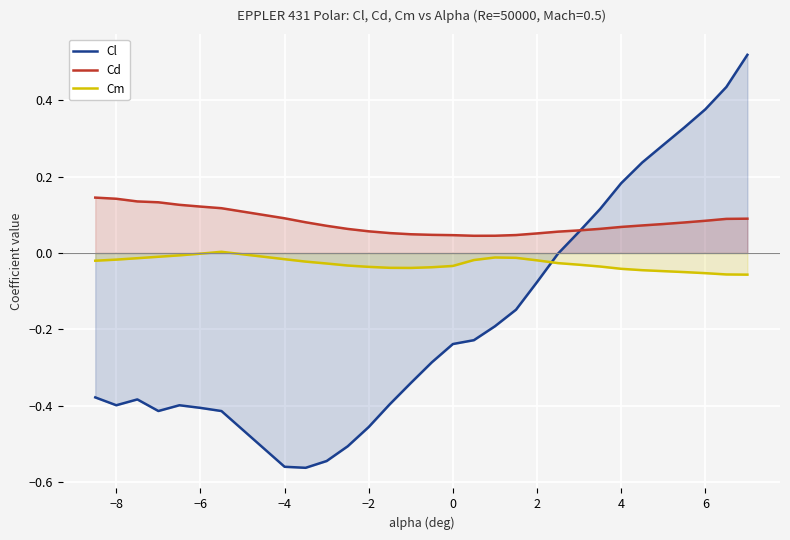

What is the difference between the maximum and second lowest values in the Cl series?

1.1